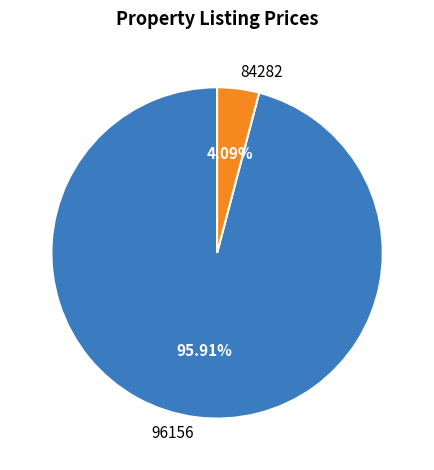

The 96156 slice represents 96% of the pie. True or false?

True